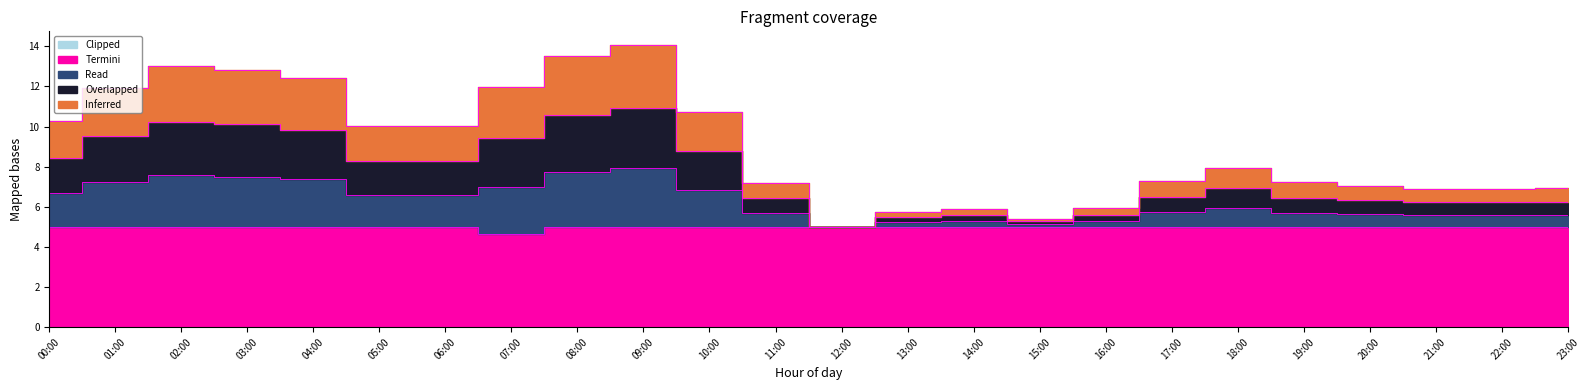

Count the Termini values in the range 5 to 6.

23